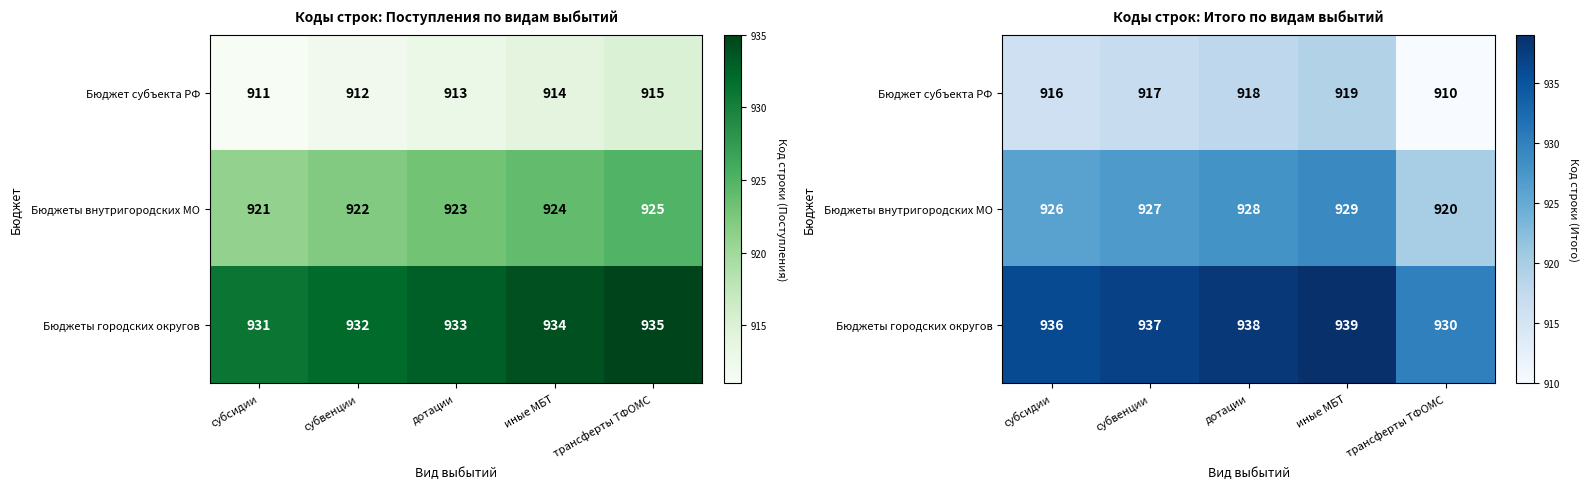

What is the minimum value shown in the chart?

910